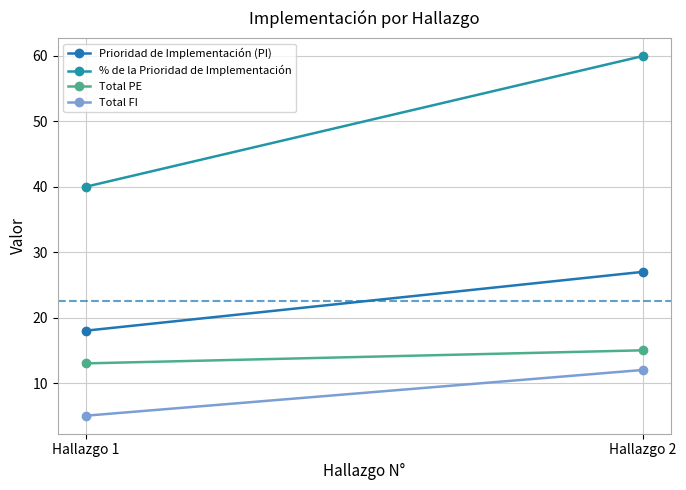

Reading left to right, what are all the values shown in this chart?

Prioridad de Implementación (PI): Hallazgo 1=18	Hallazgo 2=27
% de la Prioridad de Implementación: Hallazgo 1=40	Hallazgo 2=60
Total PE: Hallazgo 1=13	Hallazgo 2=15
Total FI: Hallazgo 1=5	Hallazgo 2=12